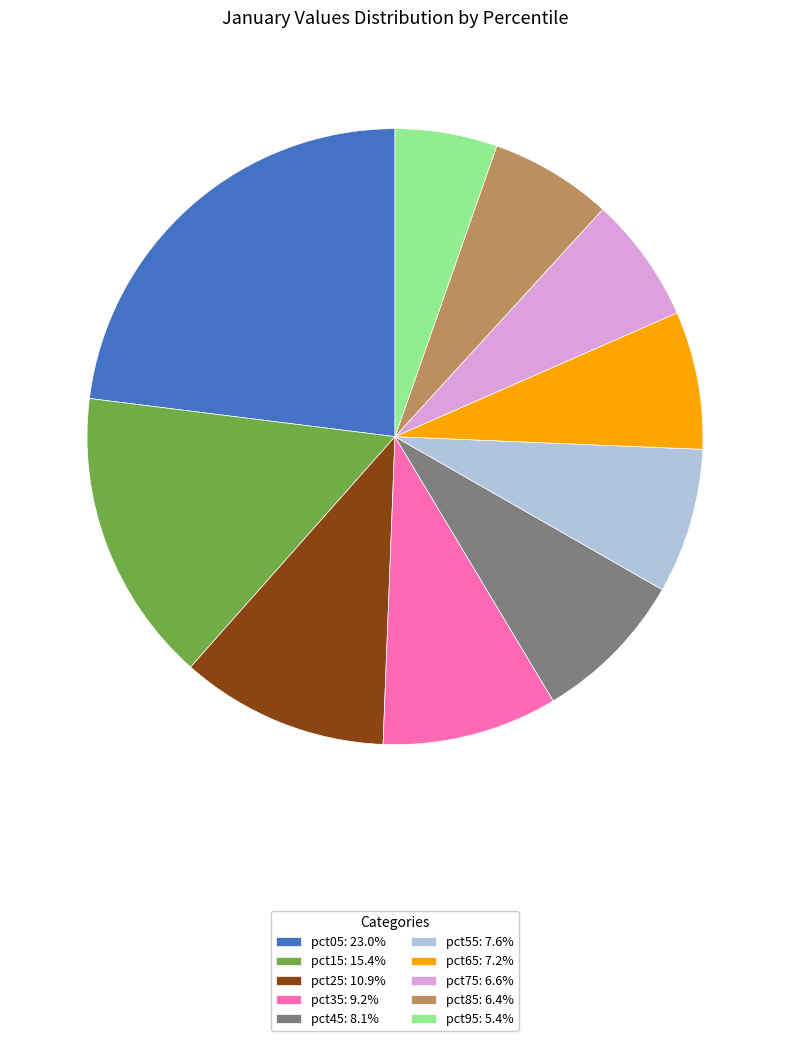

The pct15 slice represents 15% of the pie. True or false?

True